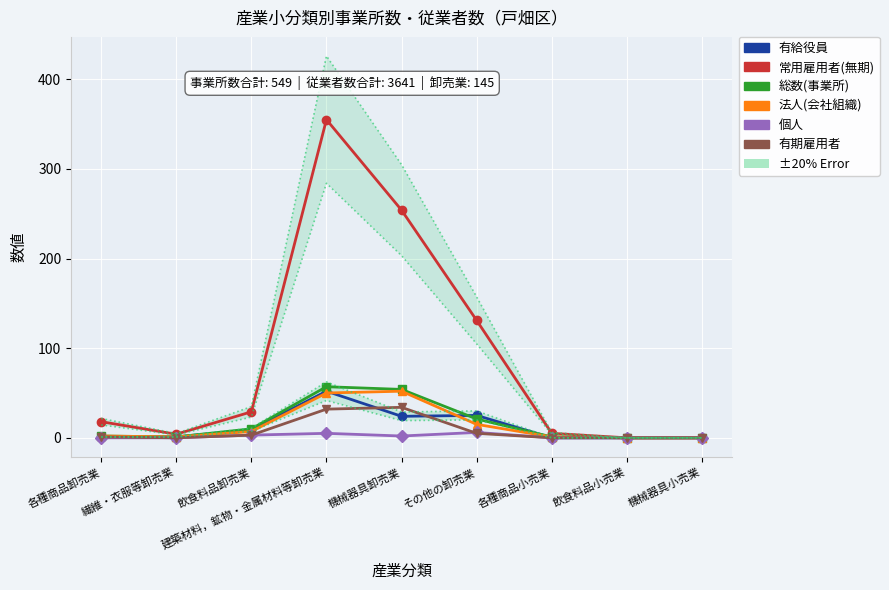

At which label does 常用雇用者(無期) first exceed 18?

飲食料品卸売業